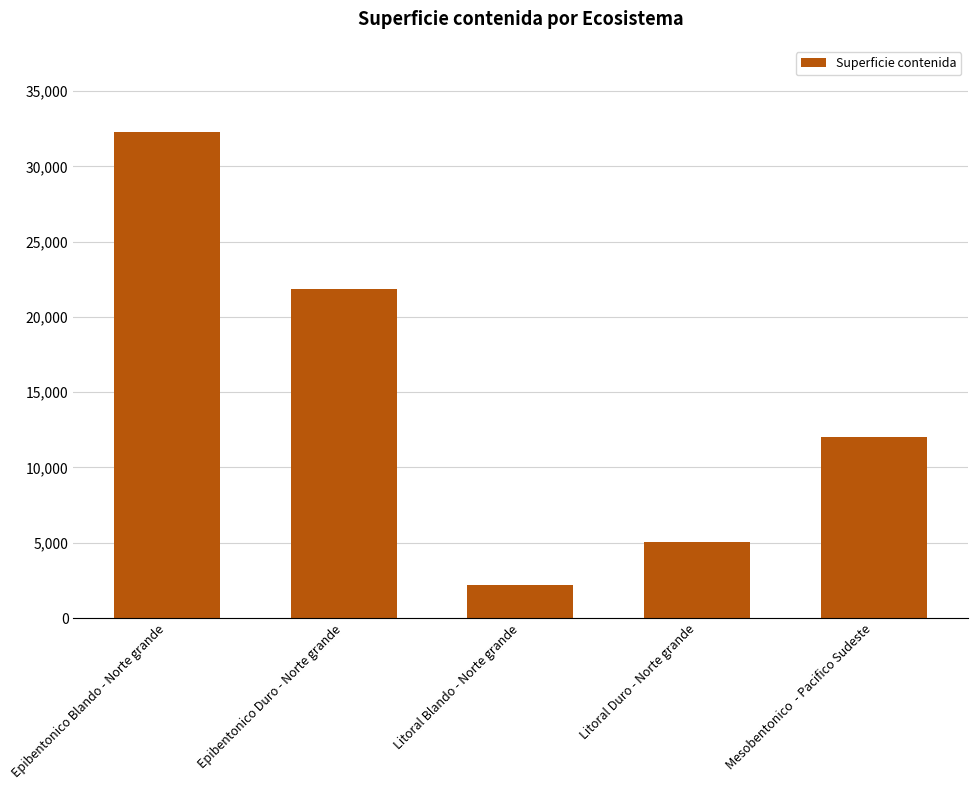

Reading left to right, transcribe all the data shown in this chart.

32259.8	21843.3	2199.4	5033.6	12055.8